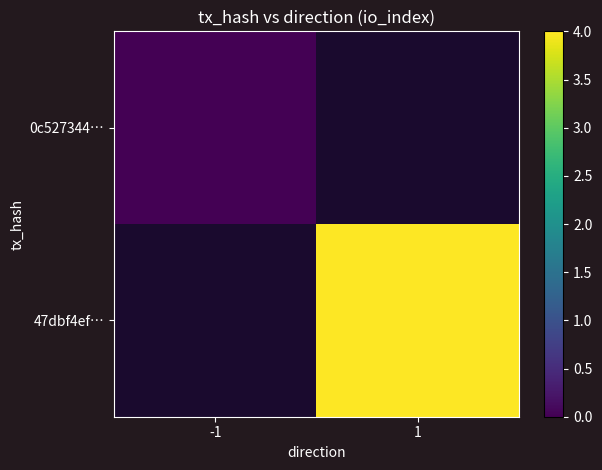

Is it true that 0c527344… equals 0.0 at -1?

True